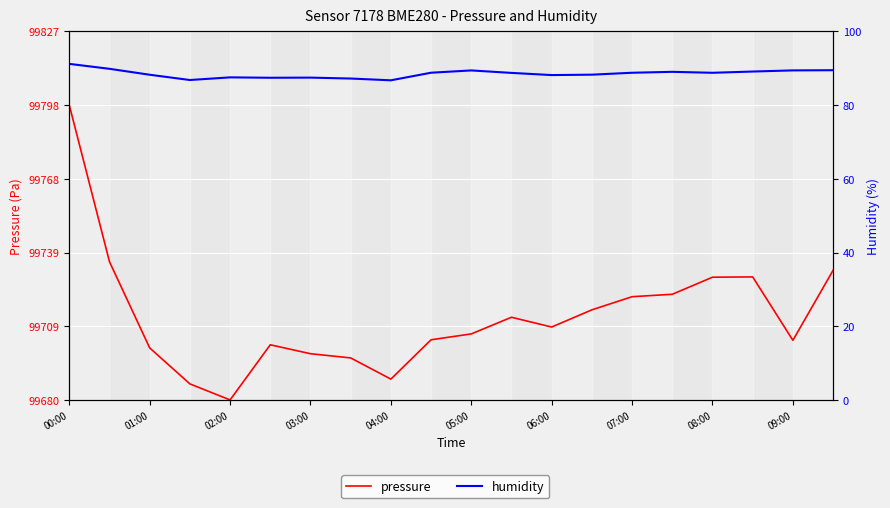

In humidity, how many points are lower than both neighbors (excluding endpoints)?

5